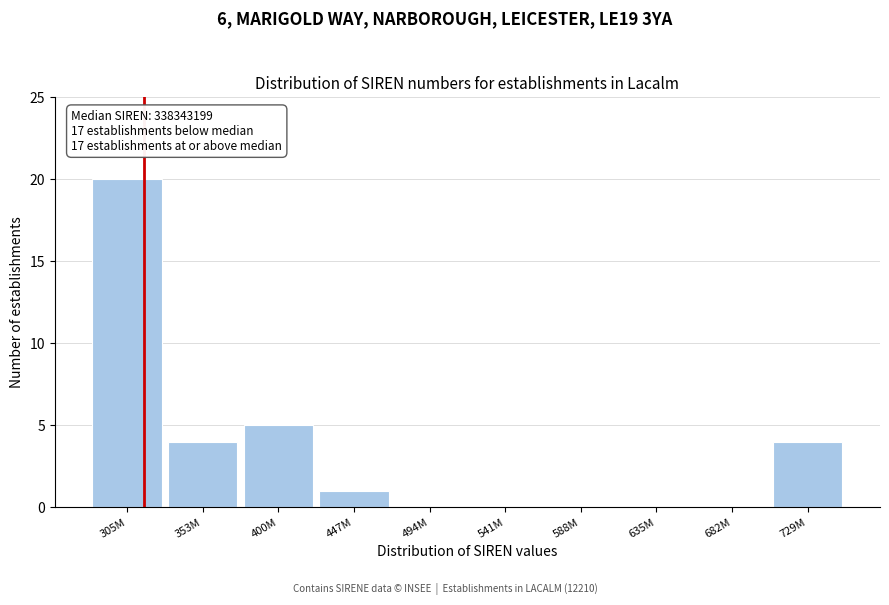

Reading right to left, list all the values displayed in this chart.

729M=4	682M=0	635M=0	588M=0	541M=0	494M=0	447M=1	400M=5	353M=4	305M=20